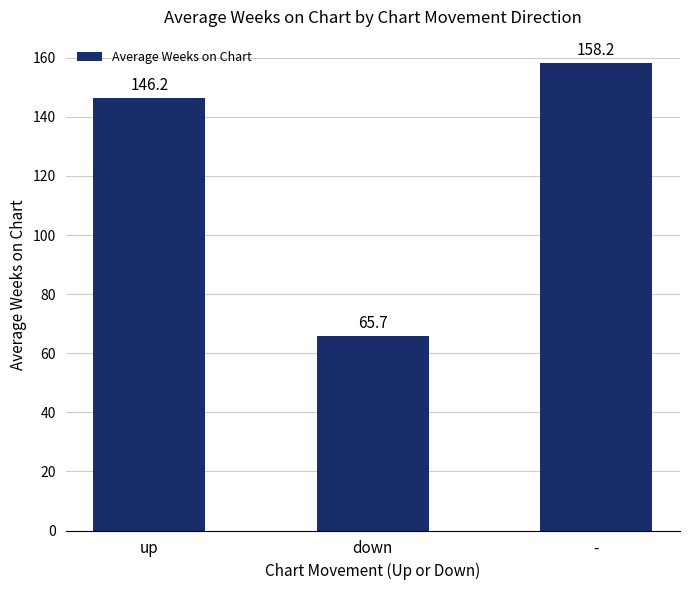

Reading left to right, extract all data points from this chart.

146.2	65.7	158.2